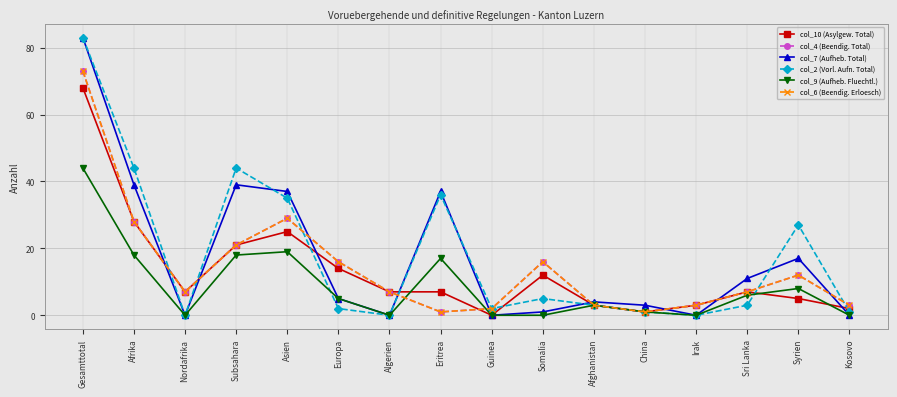

List the labels in order of col_4 (Beendig. Total) value, largest first.

Gesamttotal, Asien, Afrika, Subsahara, Europa, Somalia, Syrien, Nordafrika, Algerien, Sri Lanka, Afghanistan, Irak, Kosovo, Guinea, Eritrea, China